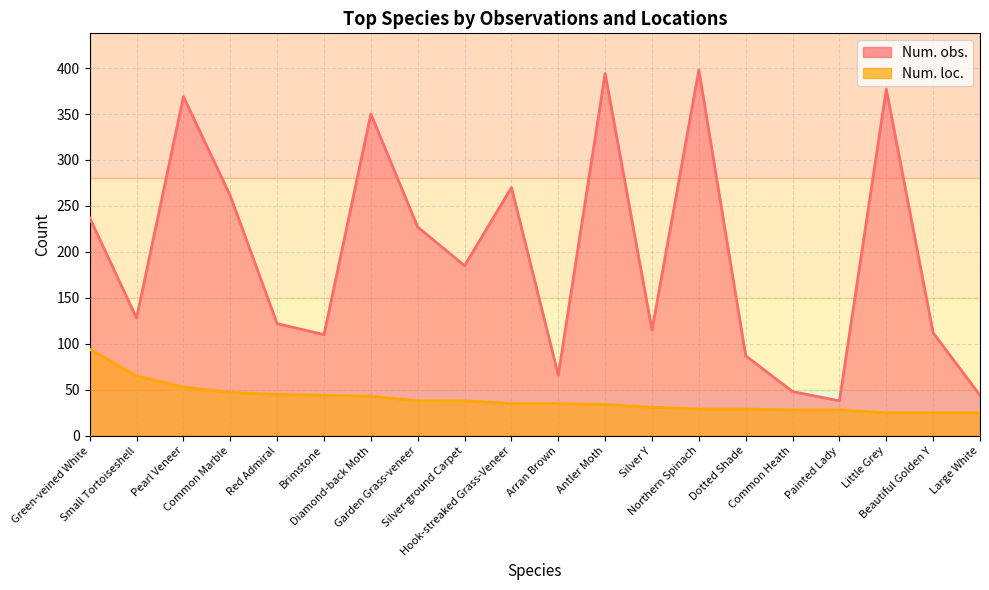

True or false: Num. loc. has a value of 53 at Pearl Veneer.

True